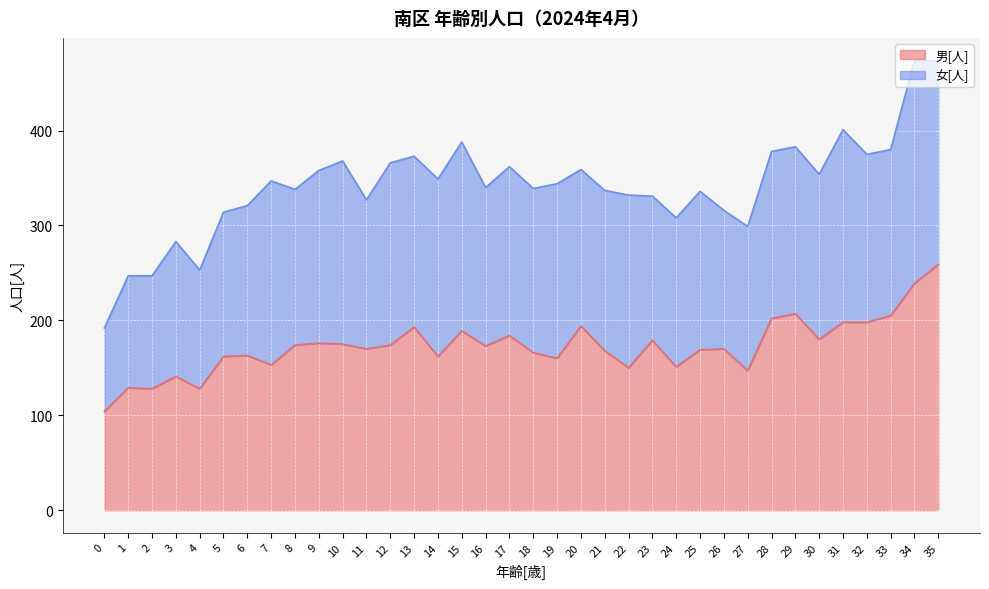

Read the value at 3, to the nearest 10.

140